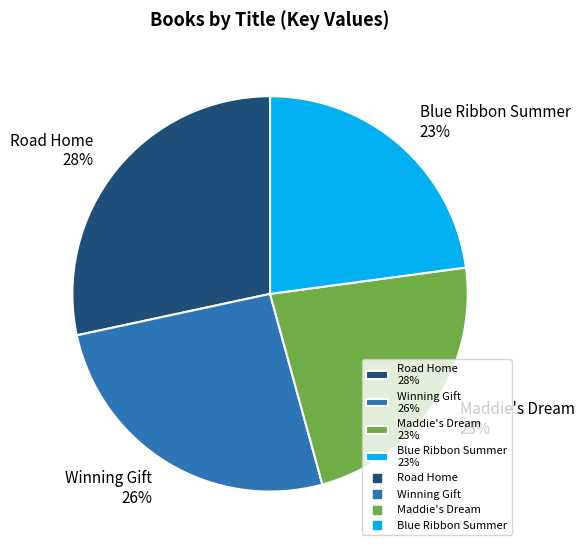

How many segments does this pie chart have?

4